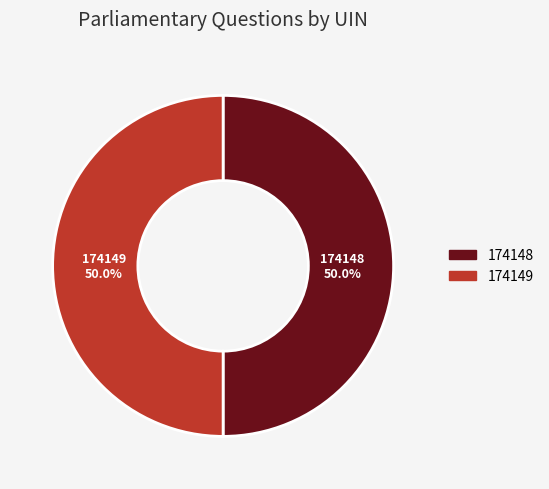

How many slices are in this pie chart?

2